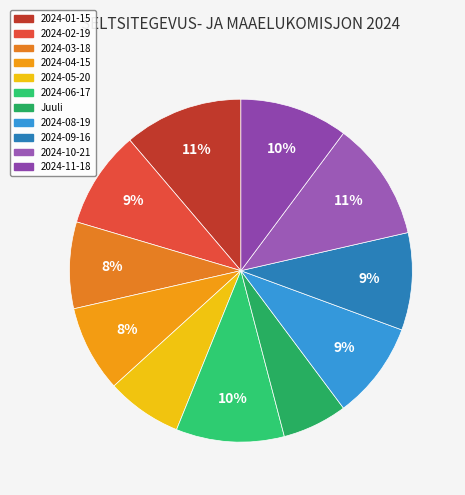

What is the change in value from 2024-02-19 to 2024-06-17?

+1